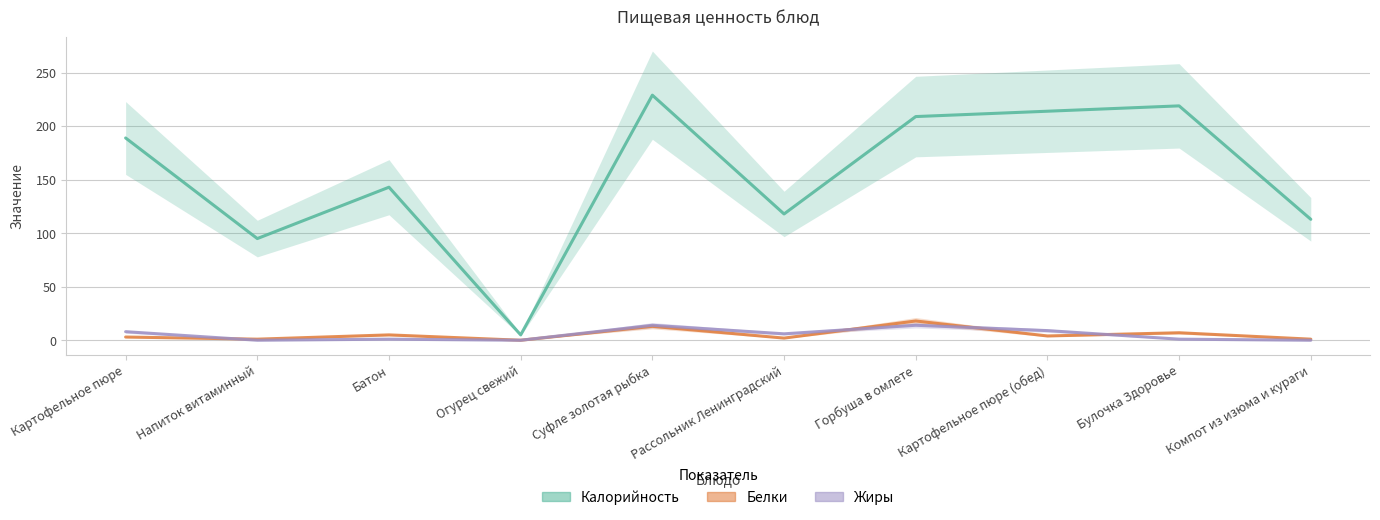

What are all the series names shown in the legend?

Калорийность, Белки, Жиры